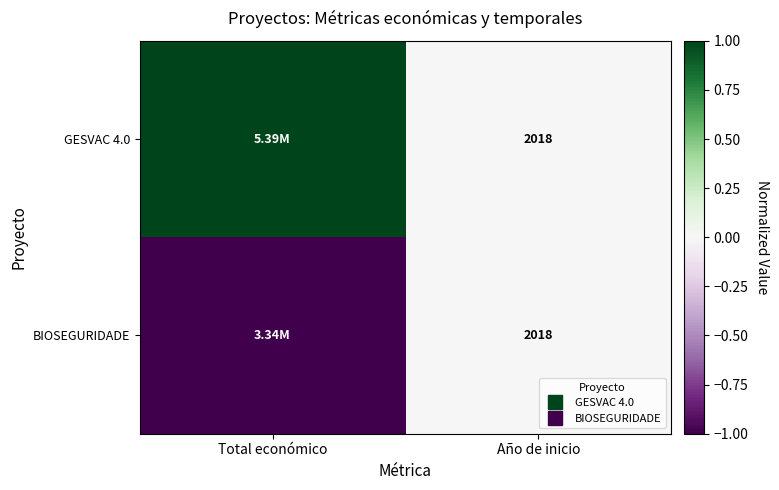

Between Año de inicio and Total económico, which is larger?

Total económico